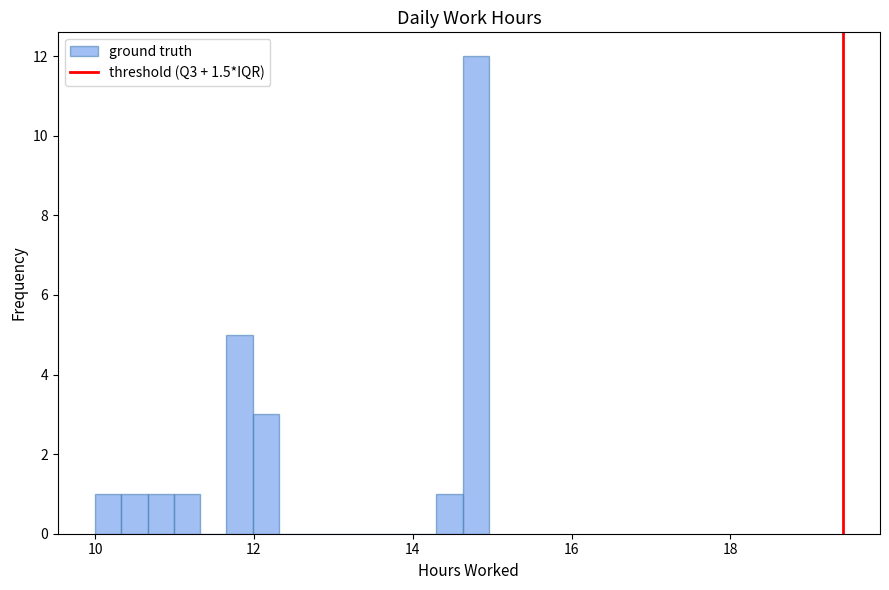

Around what value on the x-axis is the tallest bar? Give the approximate position of its centre, as read against the axis.

14.8